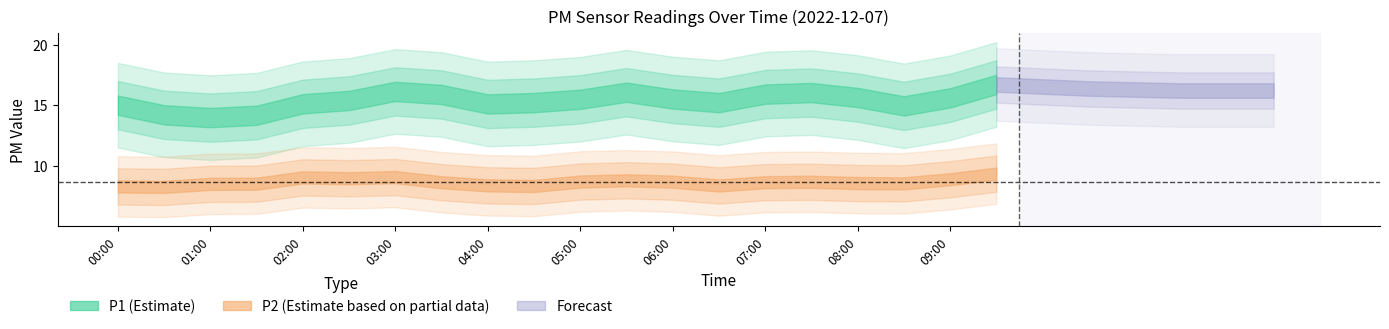

The value of P2 at 07:00 is 8.4. True or false?

True